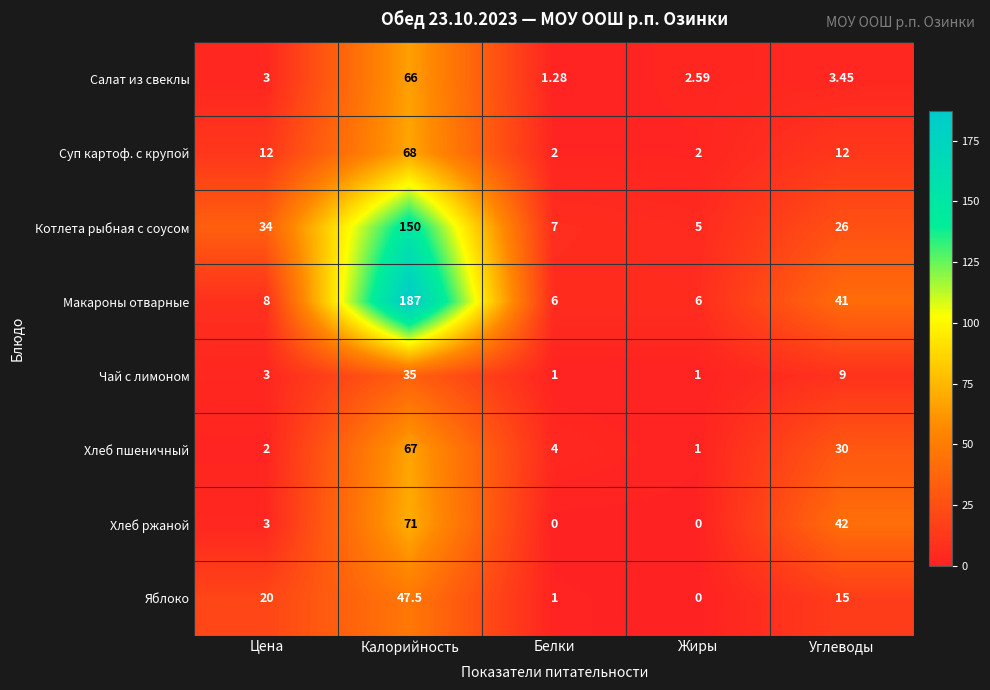

Rank the series by their maximum value, from highest to lowest.

Макароны отварные, Котлета рыбная с соусом, Хлеб ржаной, Суп картоф. с крупой, Хлеб пшеничный, Салат из свеклы, Яблоко, Чай с лимоном